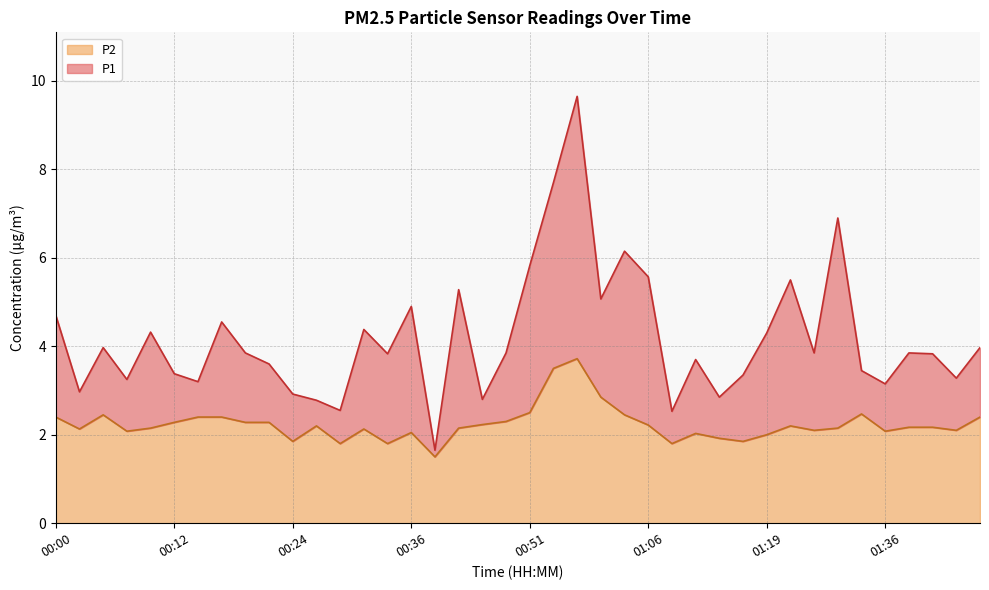

What is the difference between the highest and lowest values at 00:39?

0.1